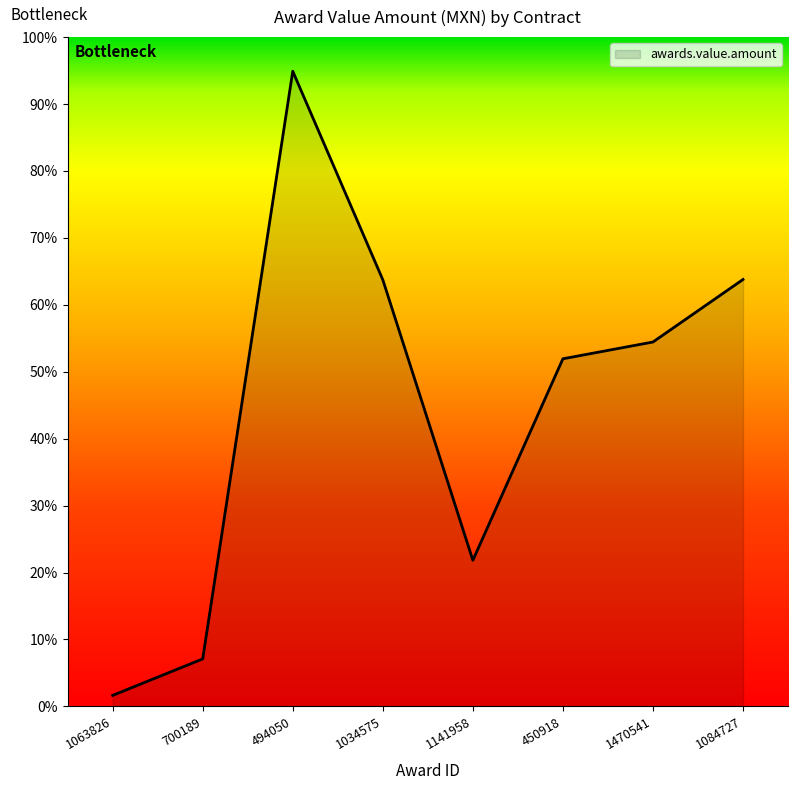

Does the chart display data point markers on the line(s)?

No